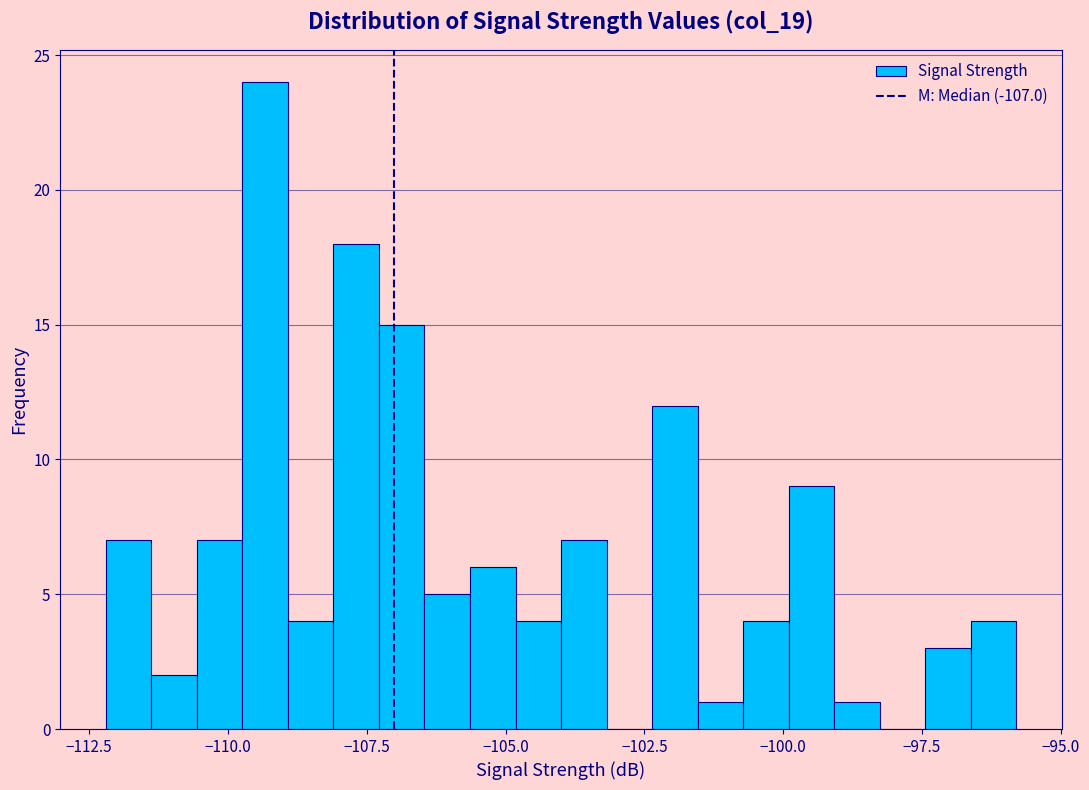

Read against the x-axis, roughly where is the centre of the tallest bar?

-109.5